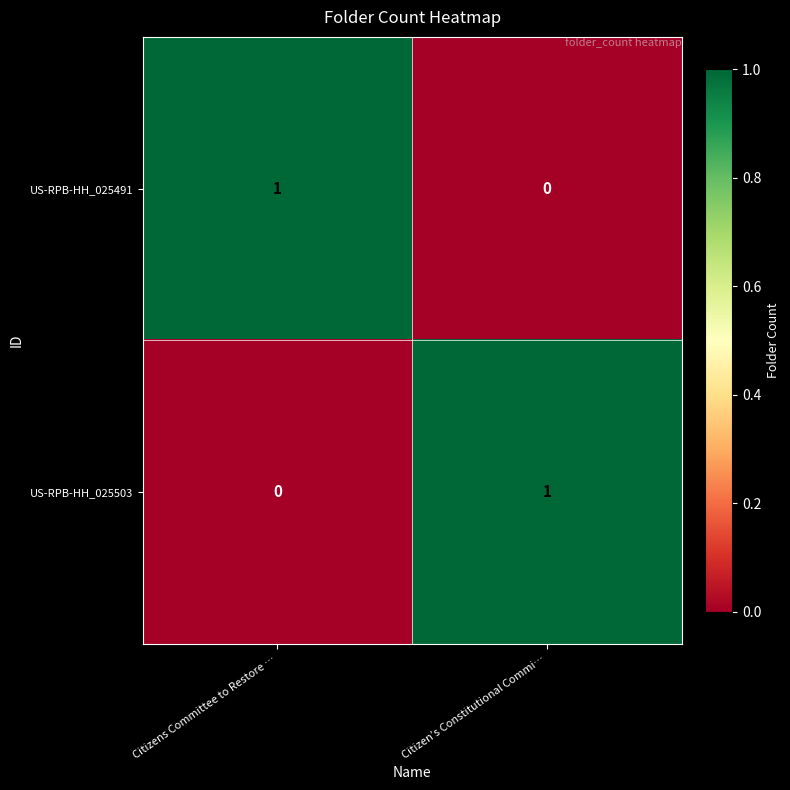

At which label does US-RPB-HH_025491 reach its minimum?

Citizen’s Constitutional Commi…